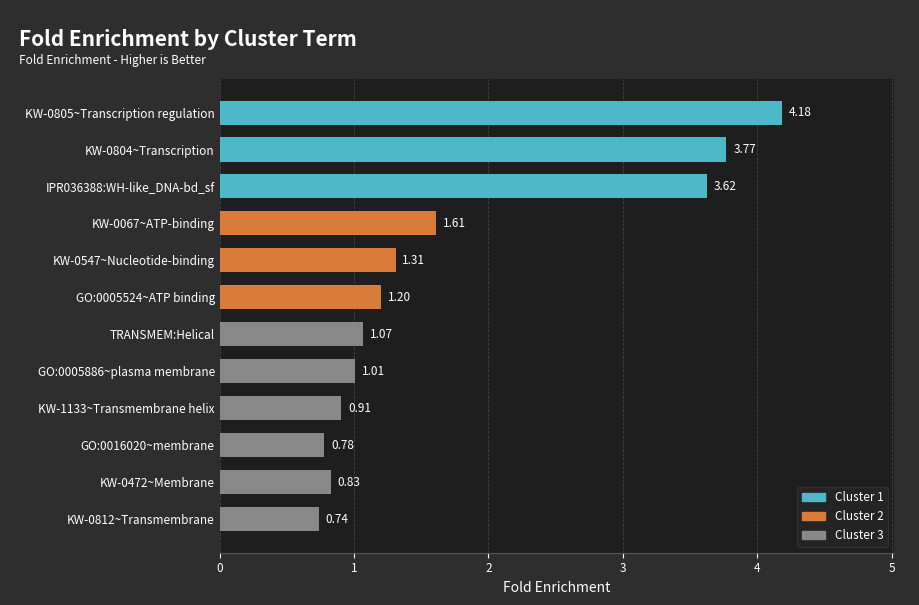

What is the difference between the second highest and second lowest values?

3.0